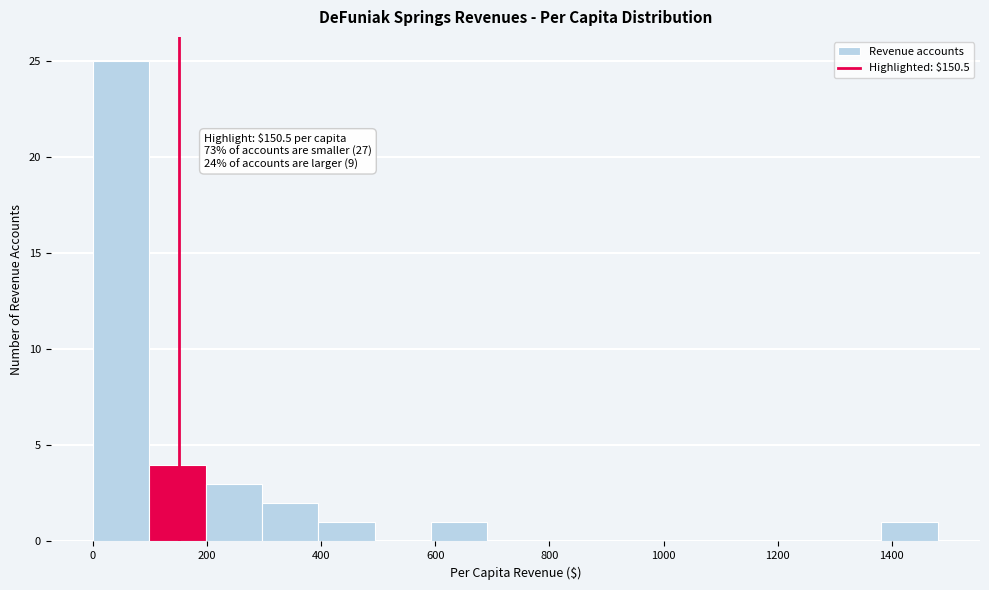

Over which range of the x-axis is the bar tallest?

0 to 100